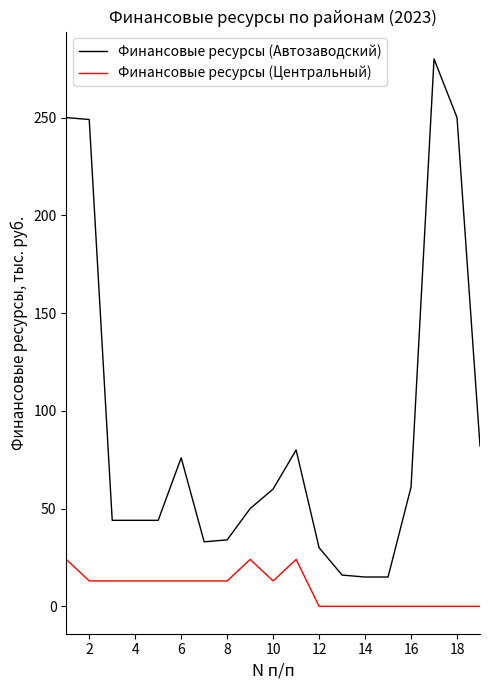

True or false: Финансовые ресурсы (Центральный) and Финансовые ресурсы (Автозаводский) cross at least once.

False